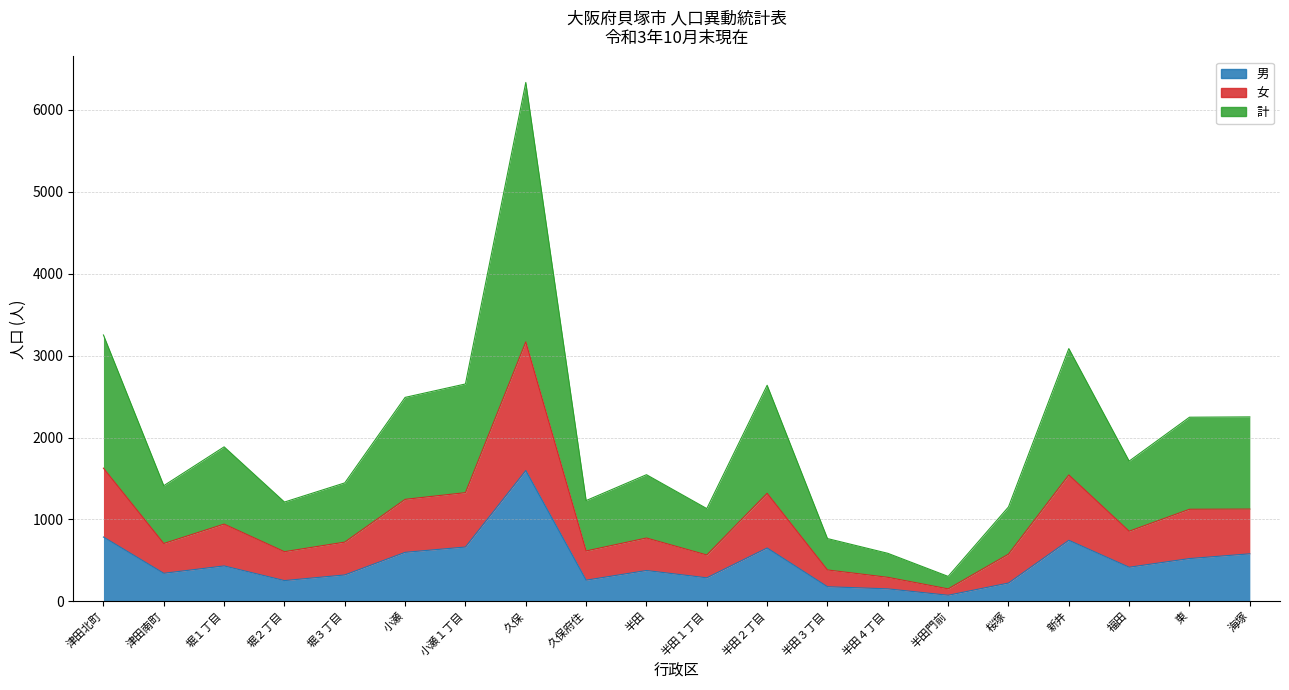

How many categories are shown in the chart?

20